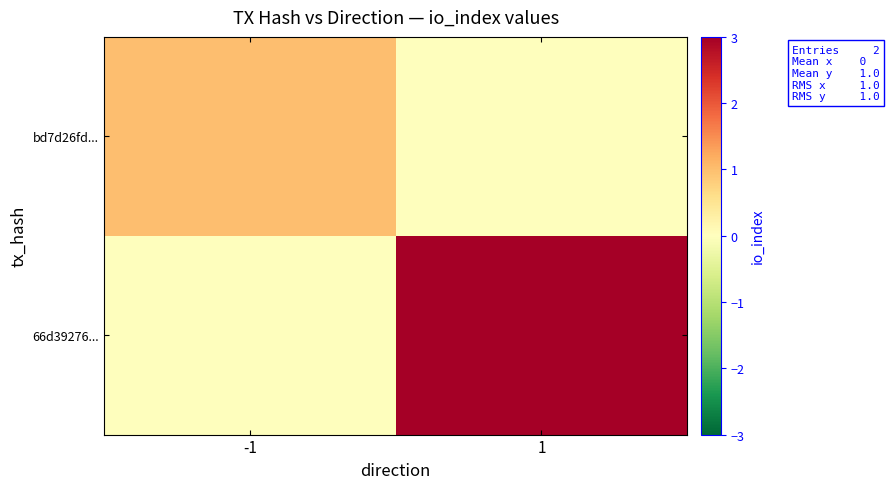

At which category is the sum across all series the highest?

1